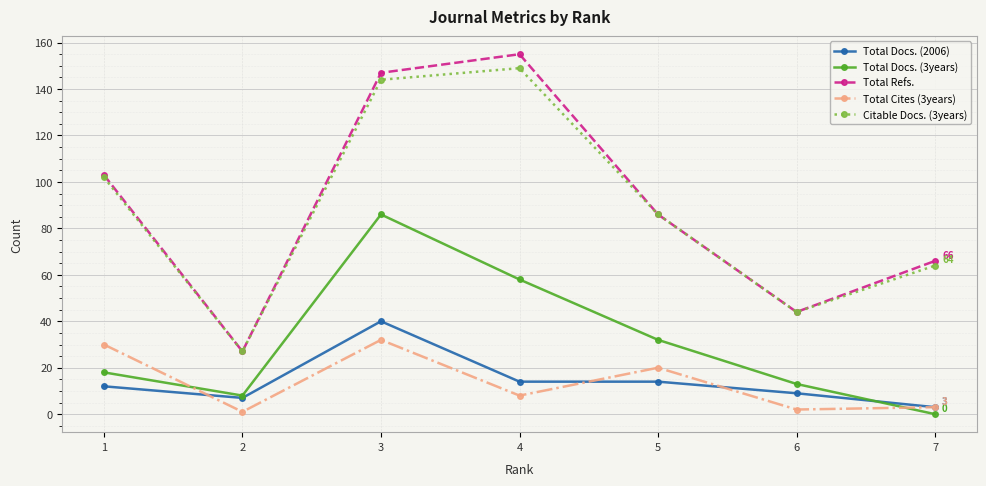

How many values in the Citable Docs. (3years) series are below 86?

3